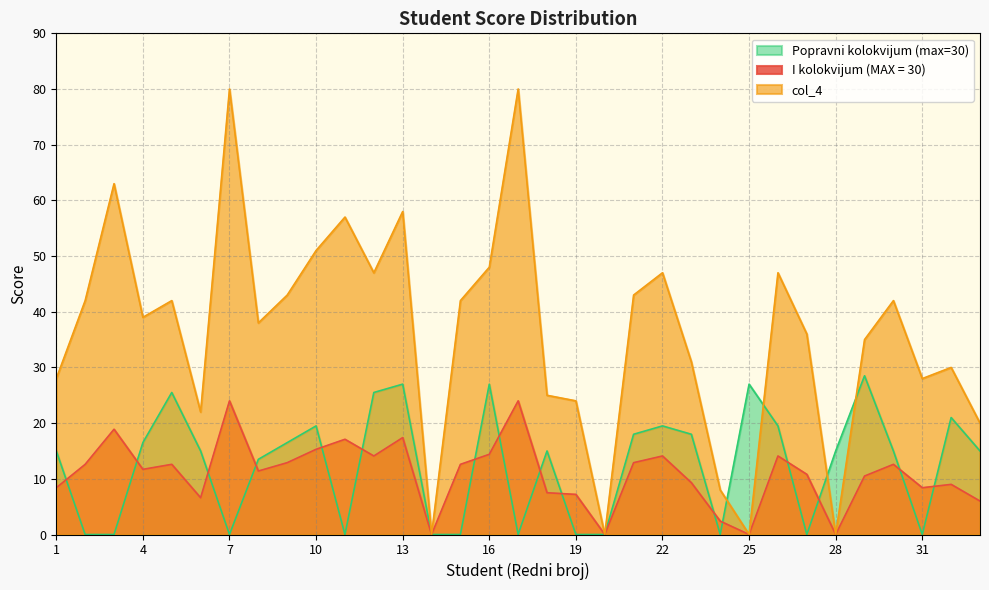

How many lines are shown in the chart?

3